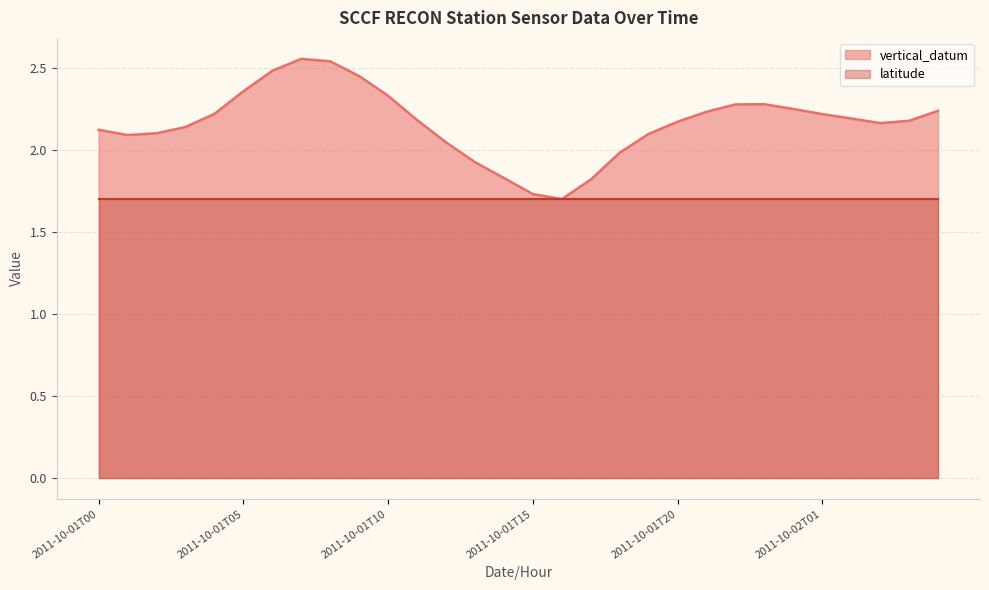

Which category has the highest value across all series?

2011-10-01T07